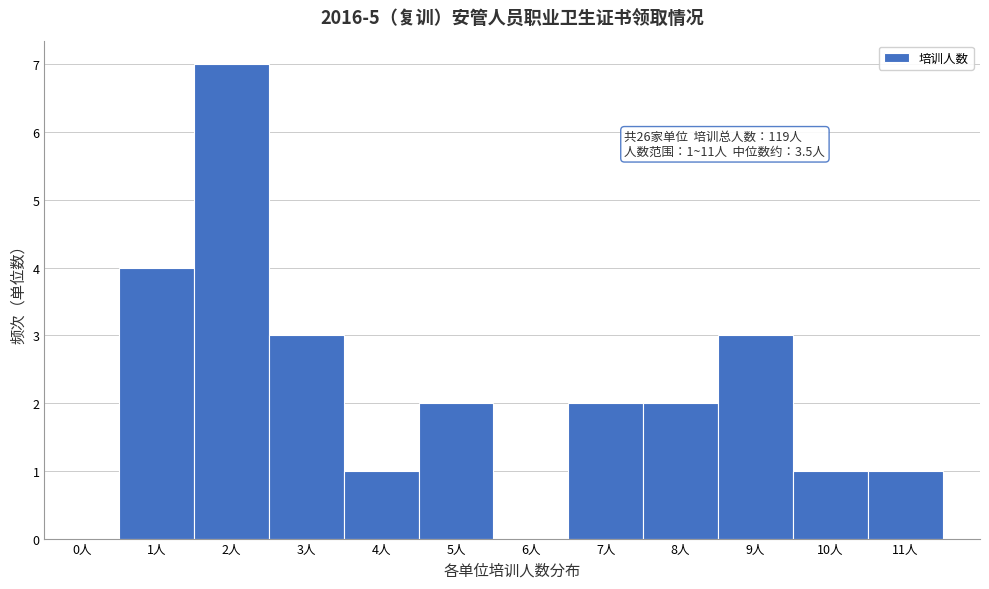

Over which range of the x-axis is the bar tallest?

1.5 to 2.5